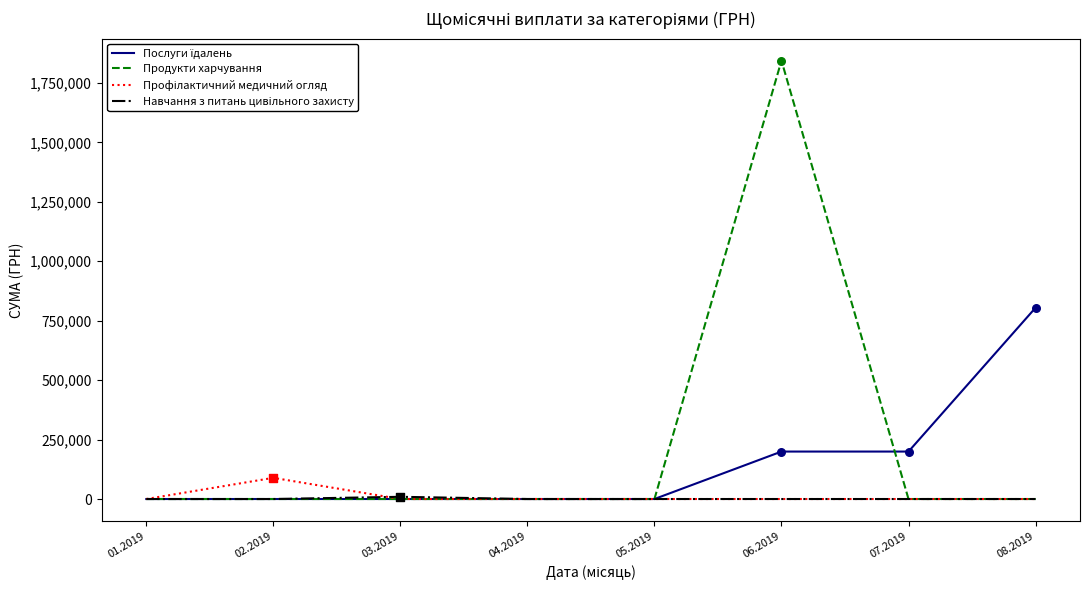

At which category is the sum across all series the highest?

06.2019